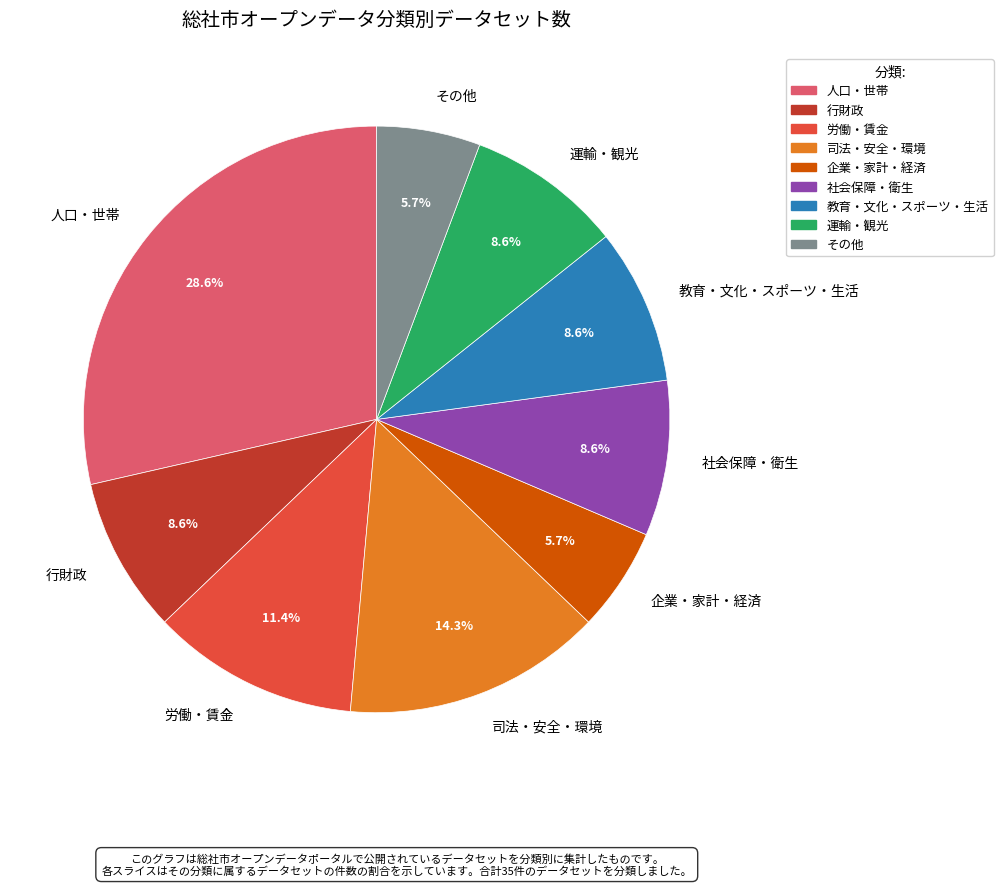

Combined, what portion of the pie is 社会保障・衛生 and 司法・安全・環境?

22.9%